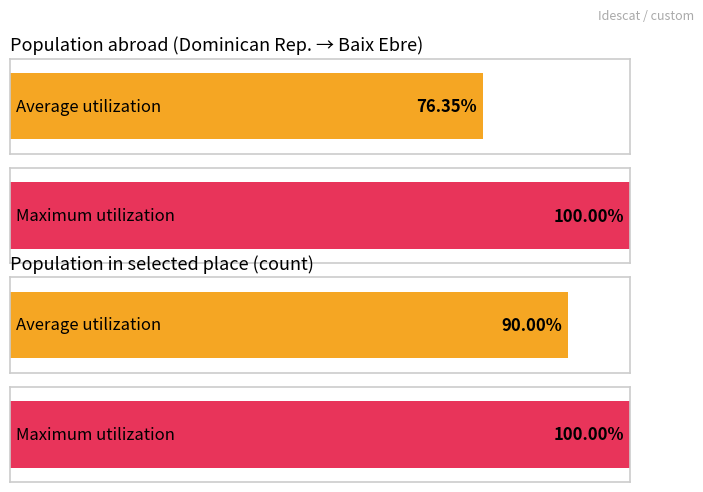

How many data points in Population in selected place (%) are less than 1?

1